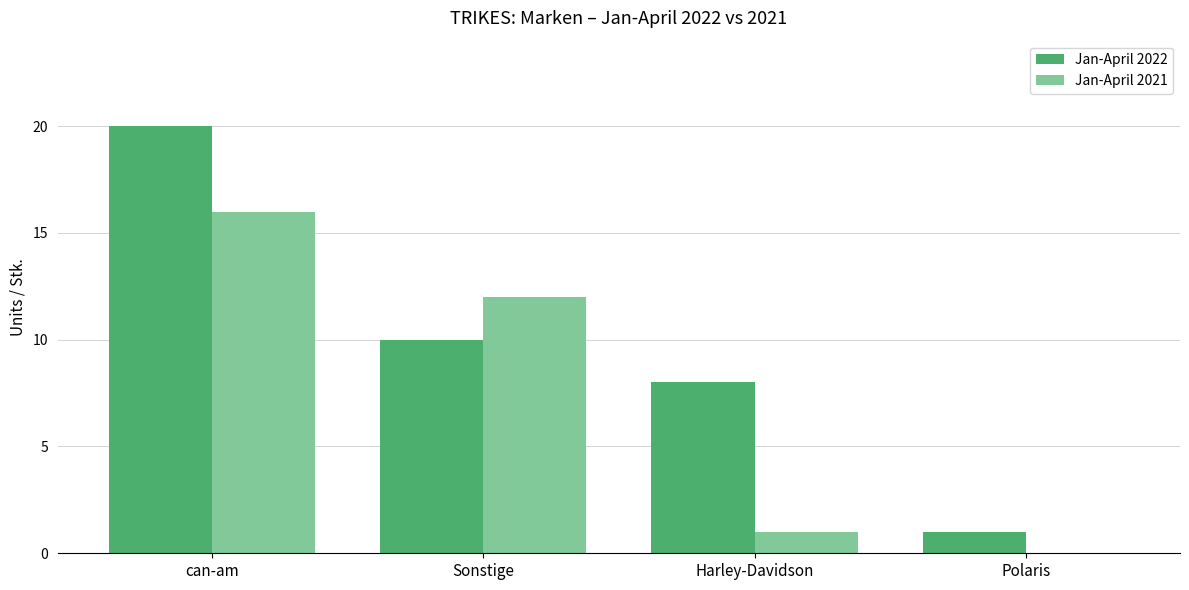

Which label corresponds to the largest value in the chart?

can-am